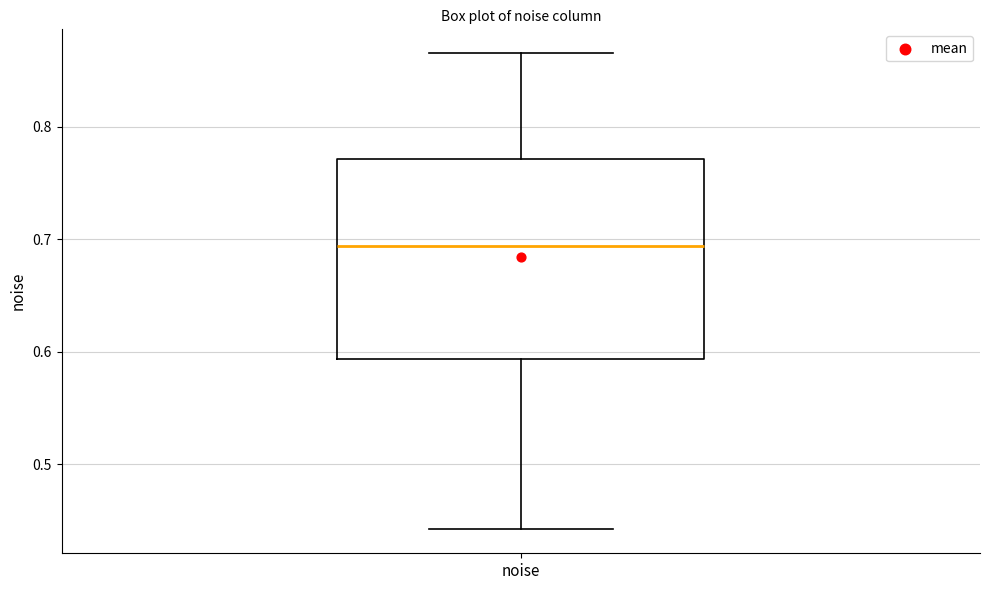

Read this box plot against the y-axis: the position of the median line, the range covered by the box, and the ends of both whiskers. The values are not printed on the chart, so give them approximately, as read against the axis.

median 0.69, box 0.59 to 0.77, whiskers 0.44 to 0.87